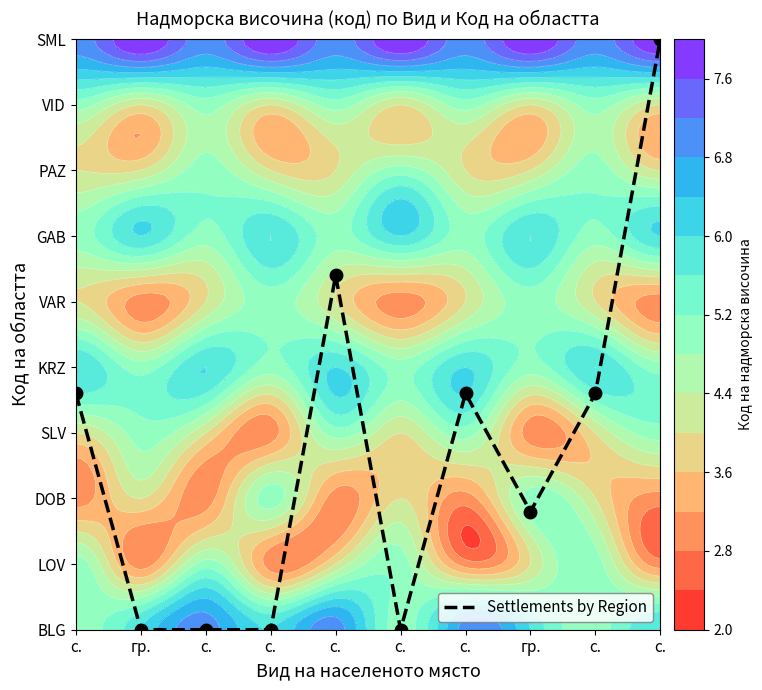

Is it true that the value at с. is 6.3?

False